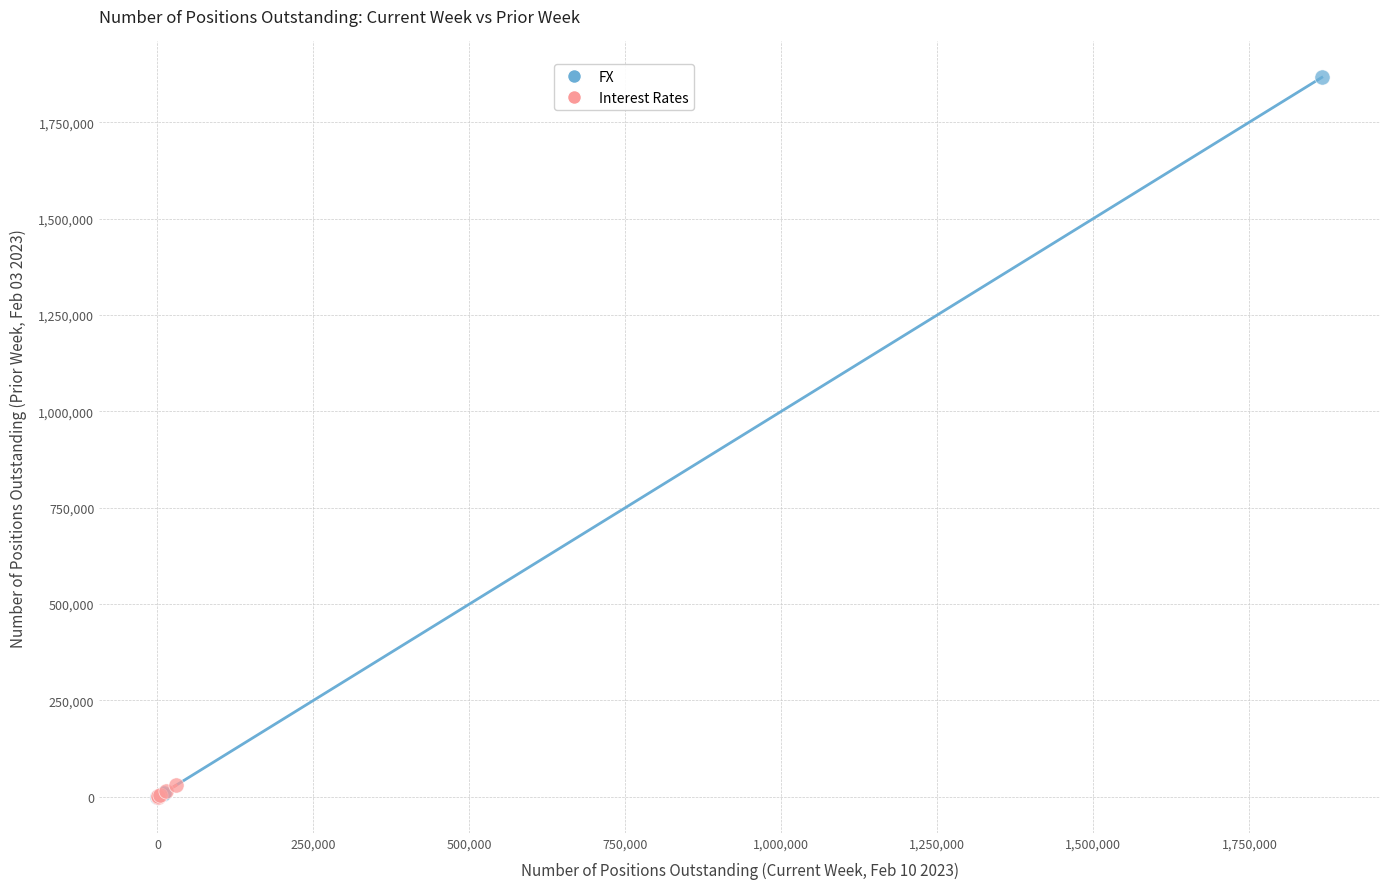

Which series reaches the maximum Y coordinate?

FX